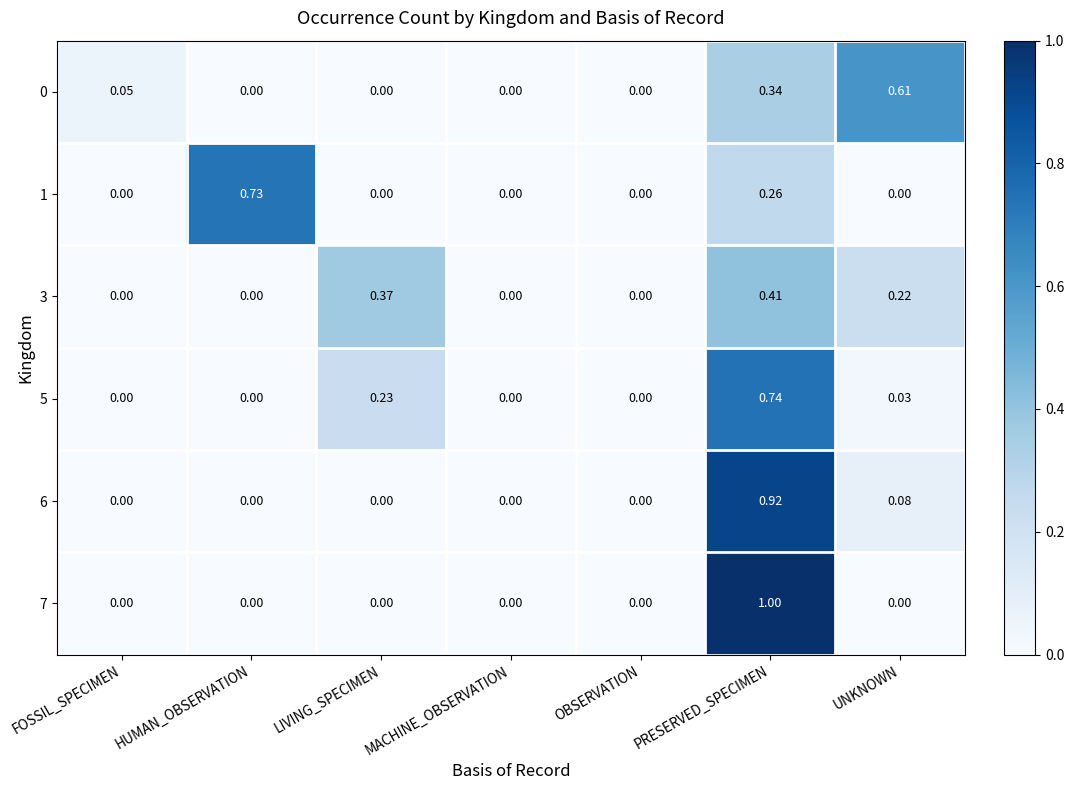

Which category has the highest value in the 6 series?

PRESERVED_SPECIMEN